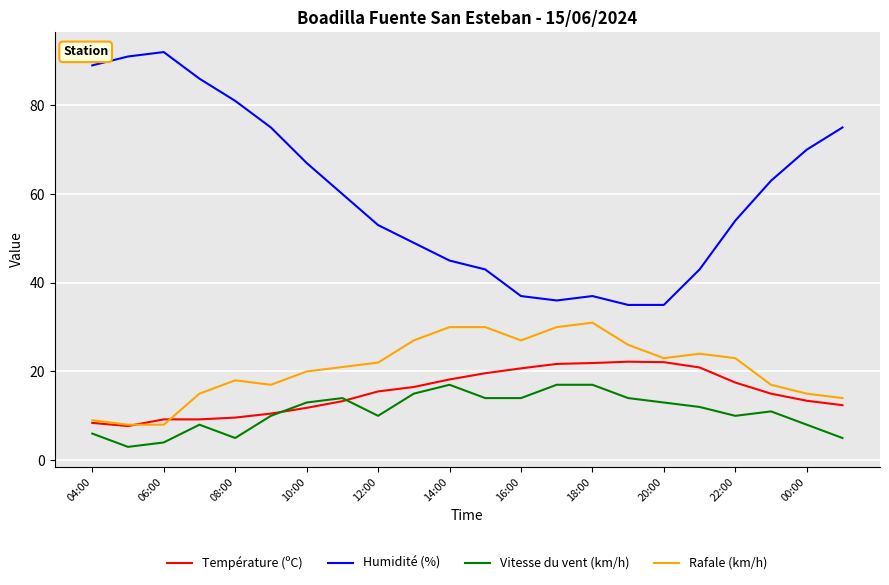

What are all the series names shown in the legend?

Température (ºC), Humidité (%), Vitesse du vent (km/h), Rafale (km/h)